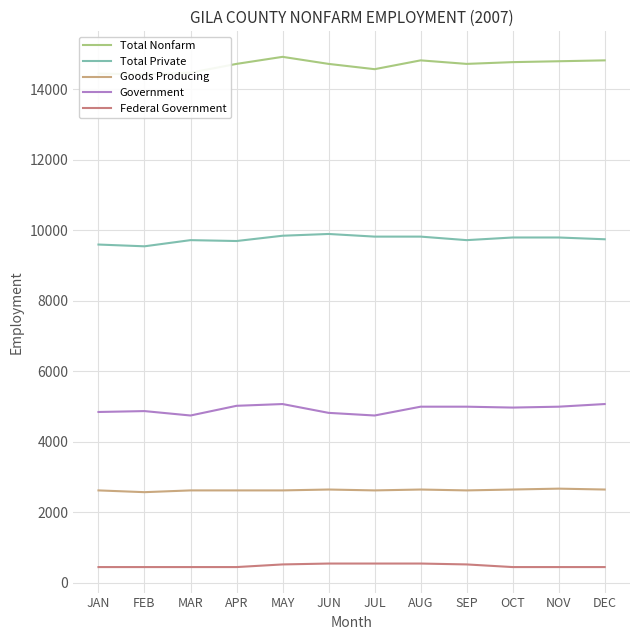

What is the average value of the Federal Government series?

488